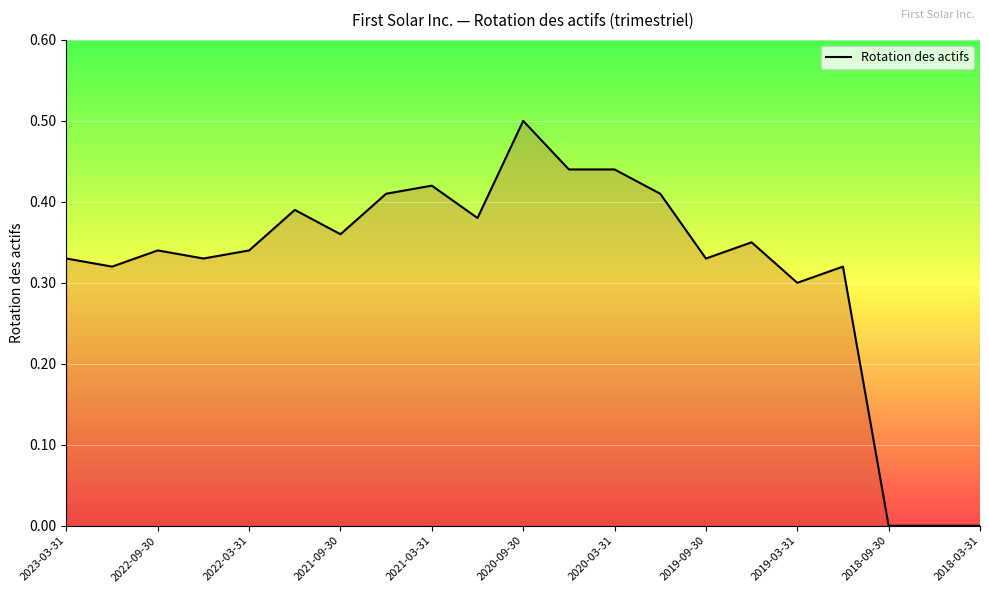

What is the greatest value displayed?

0.5